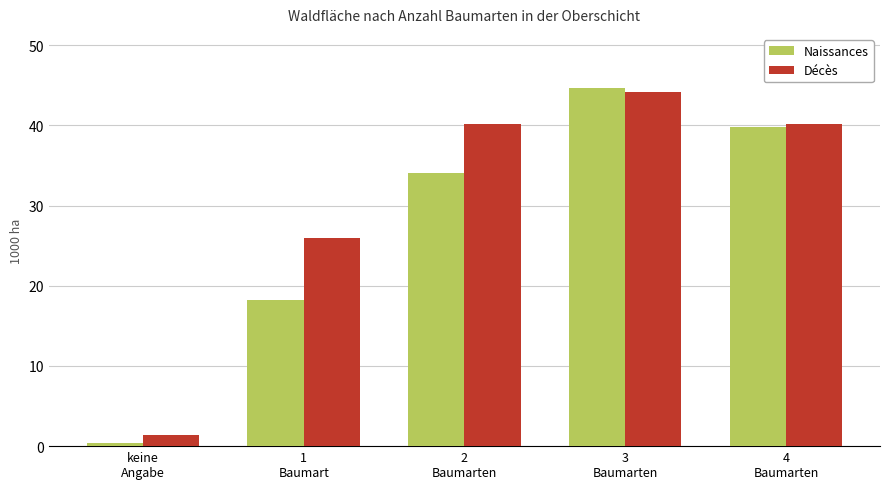

What is the sum of the Naissances values at 1
Baumart and 4
Baumarten?

58.0